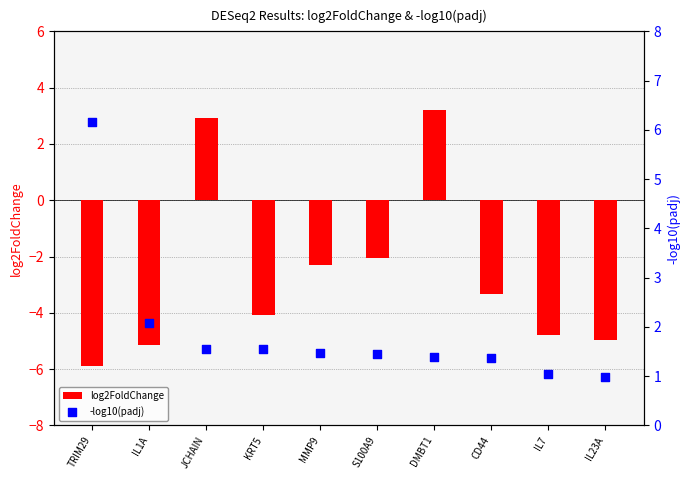

At how many categories does at least one series exceed 1?

9